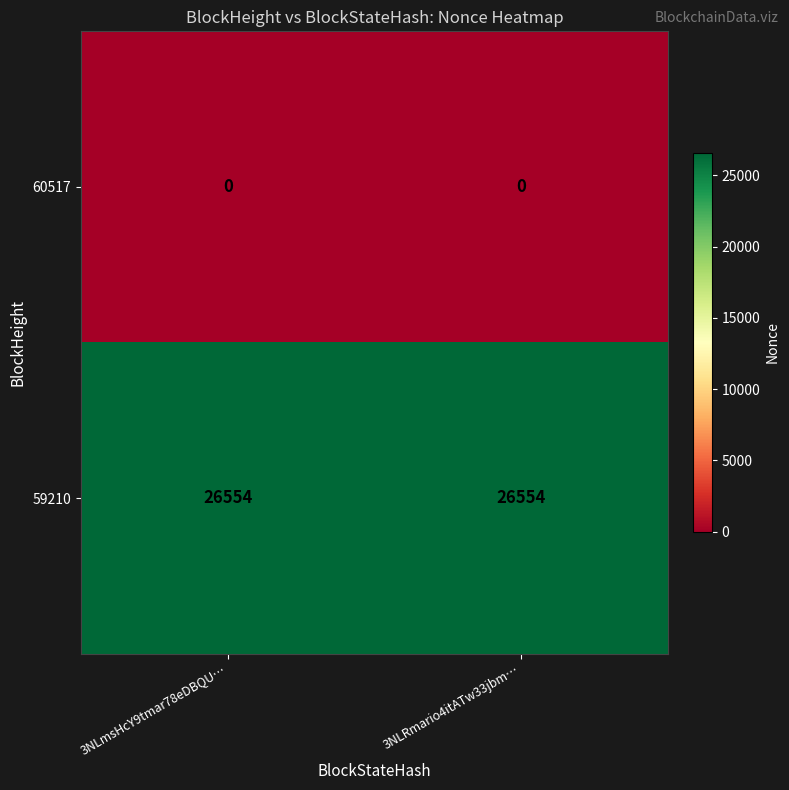

What is the spread (max minus min) of values at 3NLmsHcY9tmar78eDBQU…?

26554